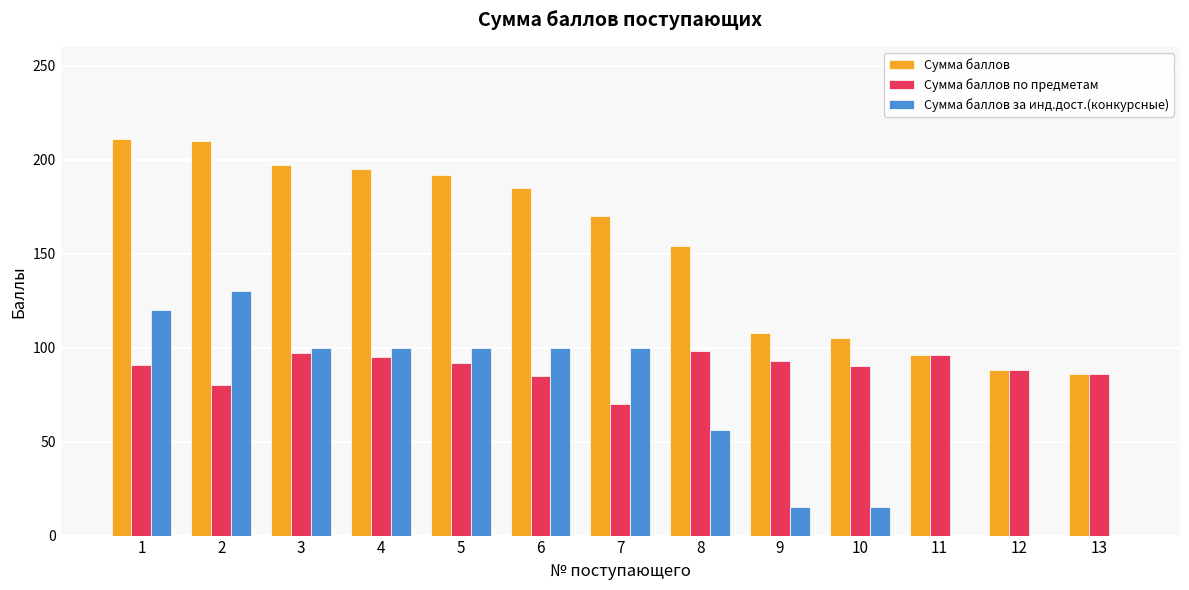

Which series has the largest total across all categories?

Сумма баллов